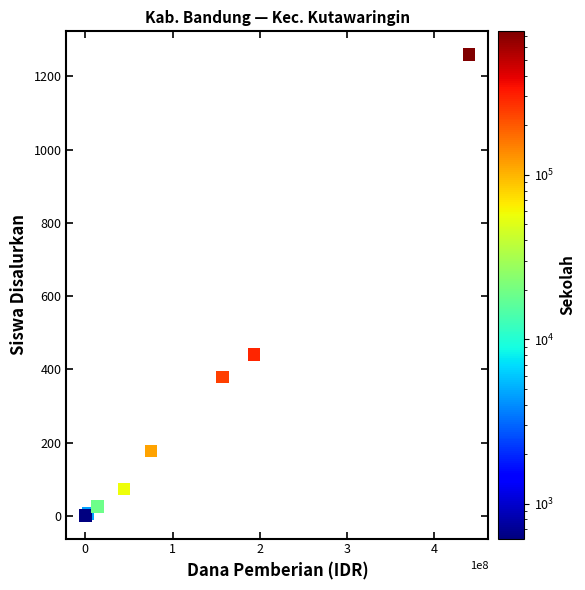

What Y value in the scatter plot is closest to 630?

441